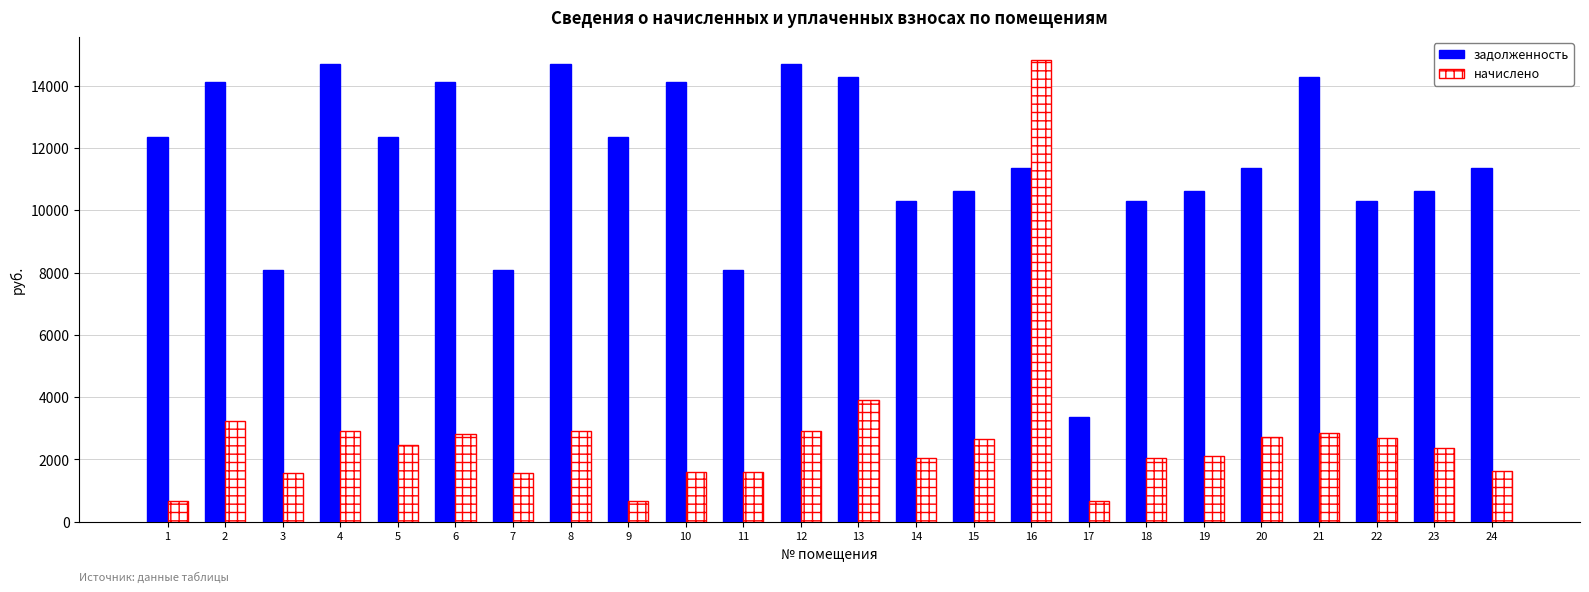

Which series has the largest range (max minus min)?

начислено